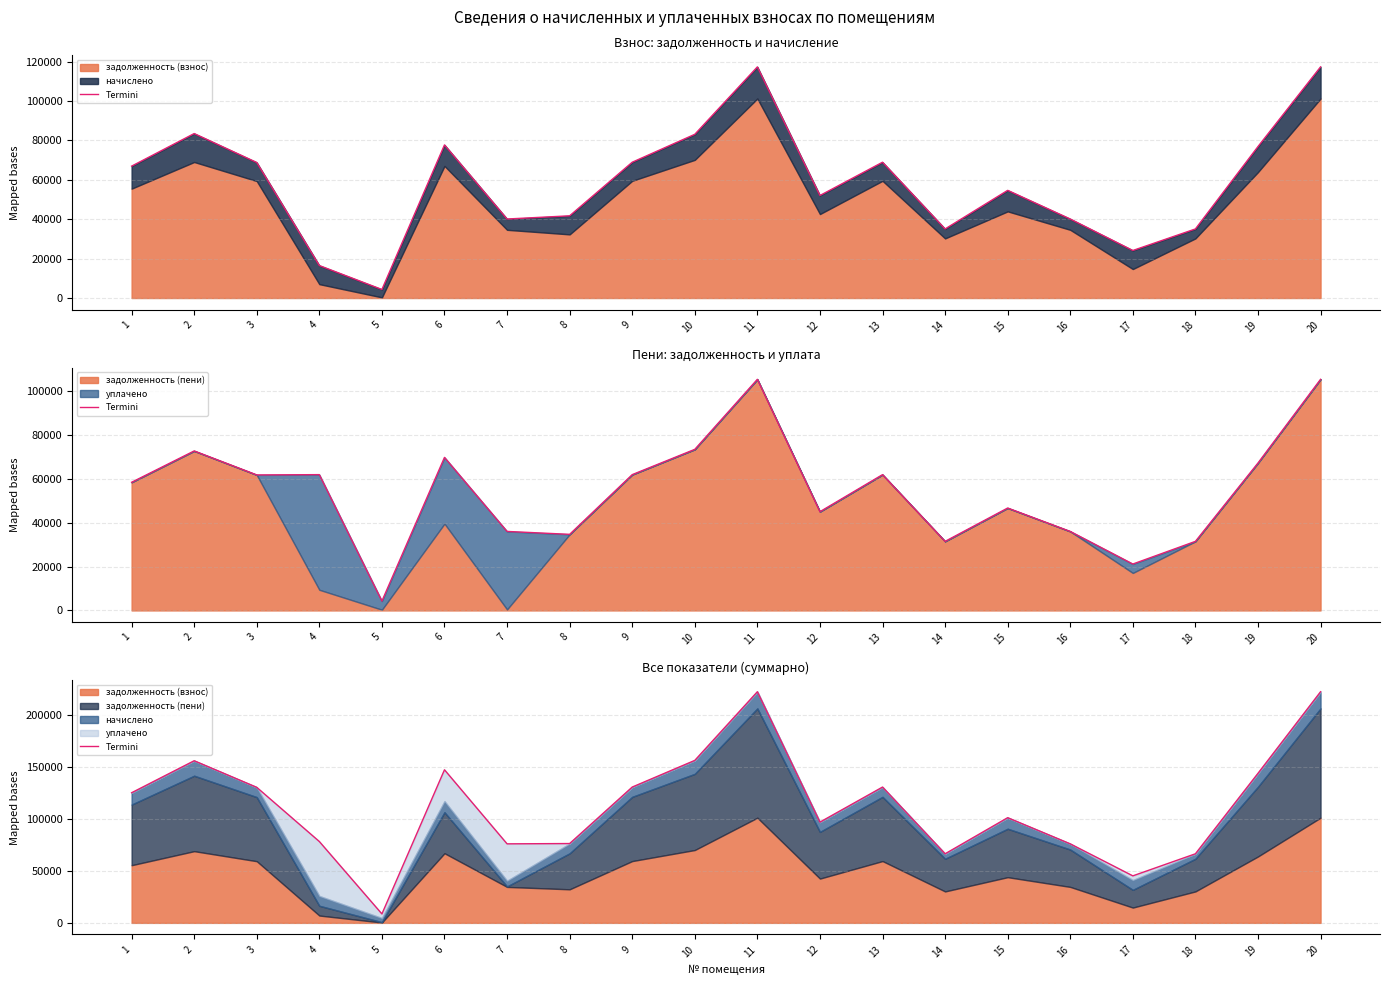

The chart shows a value of 125324.6 at 1. True or false?

True